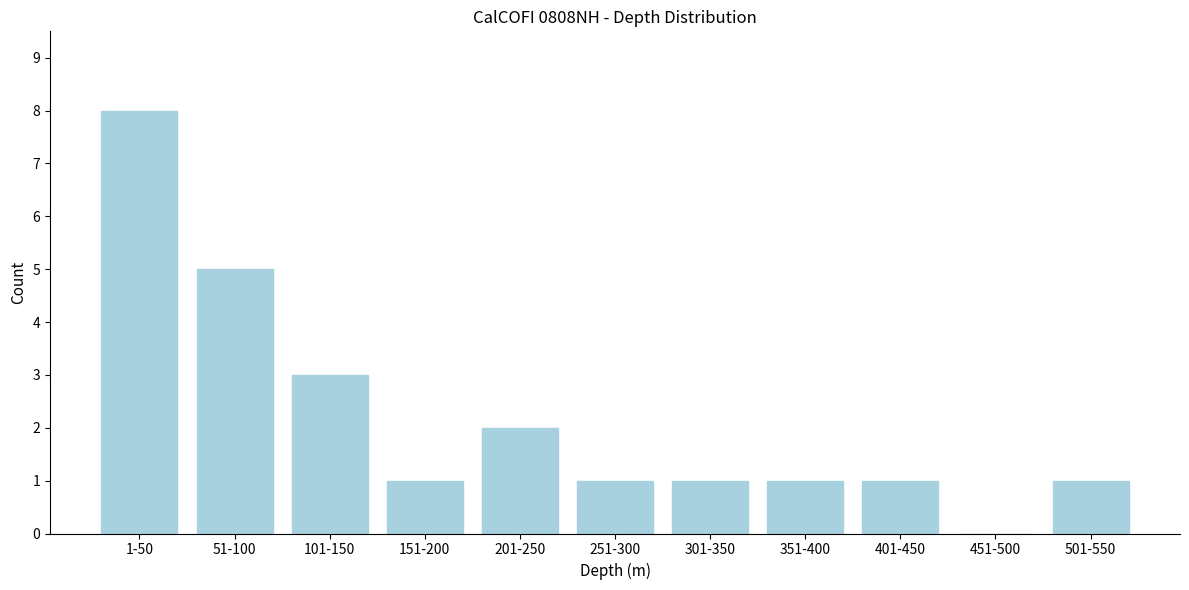

Reading left to right, transcribe all the data shown in this chart.

1-50=8	51-100=5	101-150=3	151-200=1	201-250=2	251-300=1	301-350=1	351-400=1	401-450=1	451-500=0	501-550=1